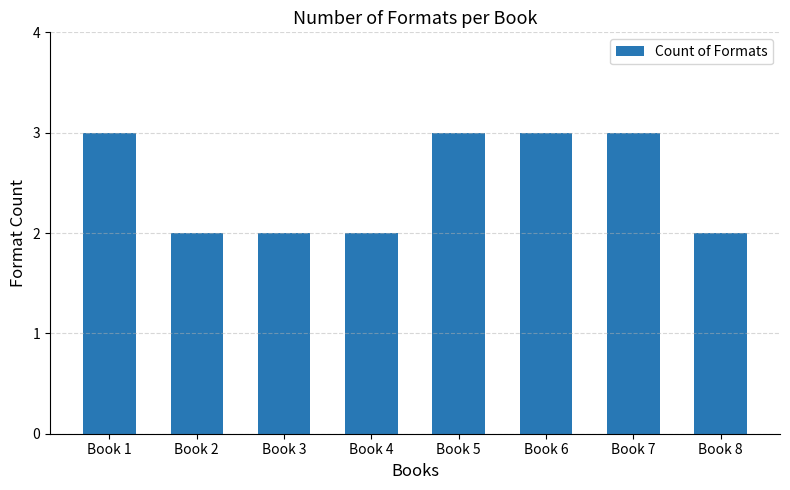

The value at Book 2 is 2. True or false?

True